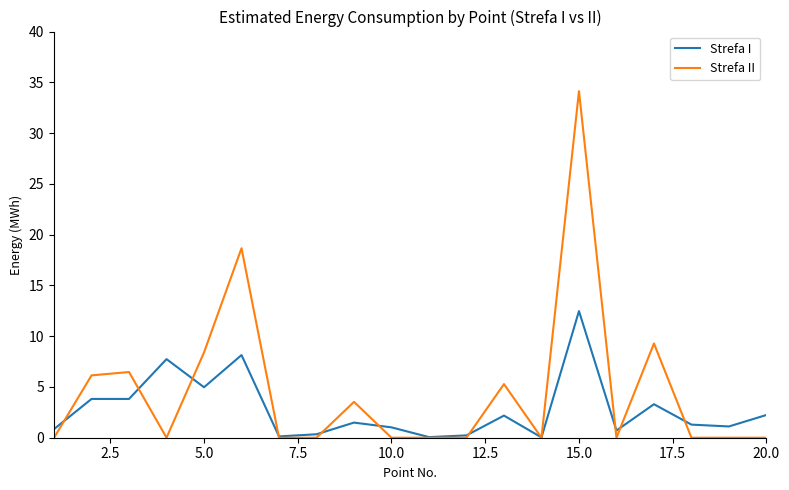

Rank the series by their average value, from highest to lowest.

Strefa II, Strefa I